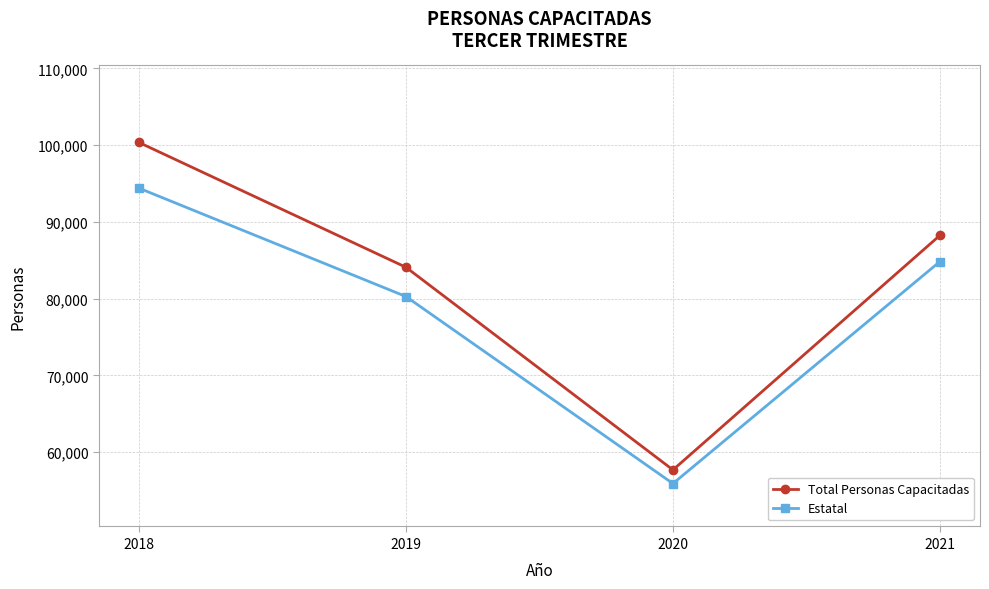

Is this an area chart (filled region under the line)?

No